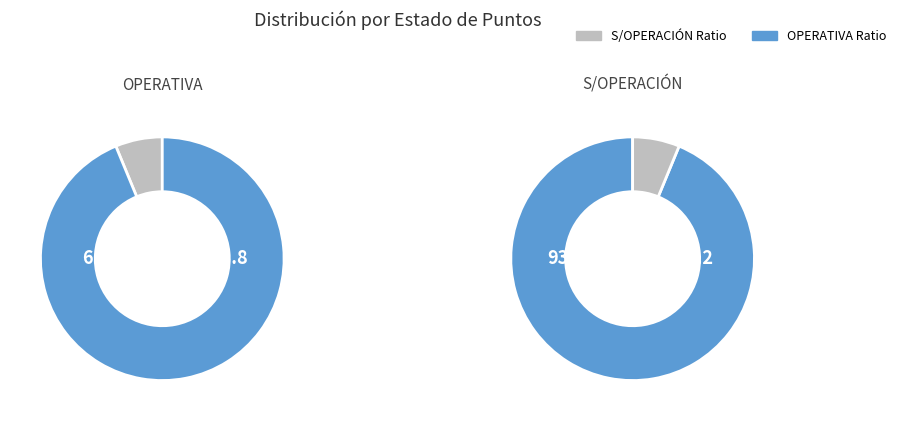

To the nearest percent, what is the combined percentage of OPERATIVA and S/OPERACIÓN?

100%